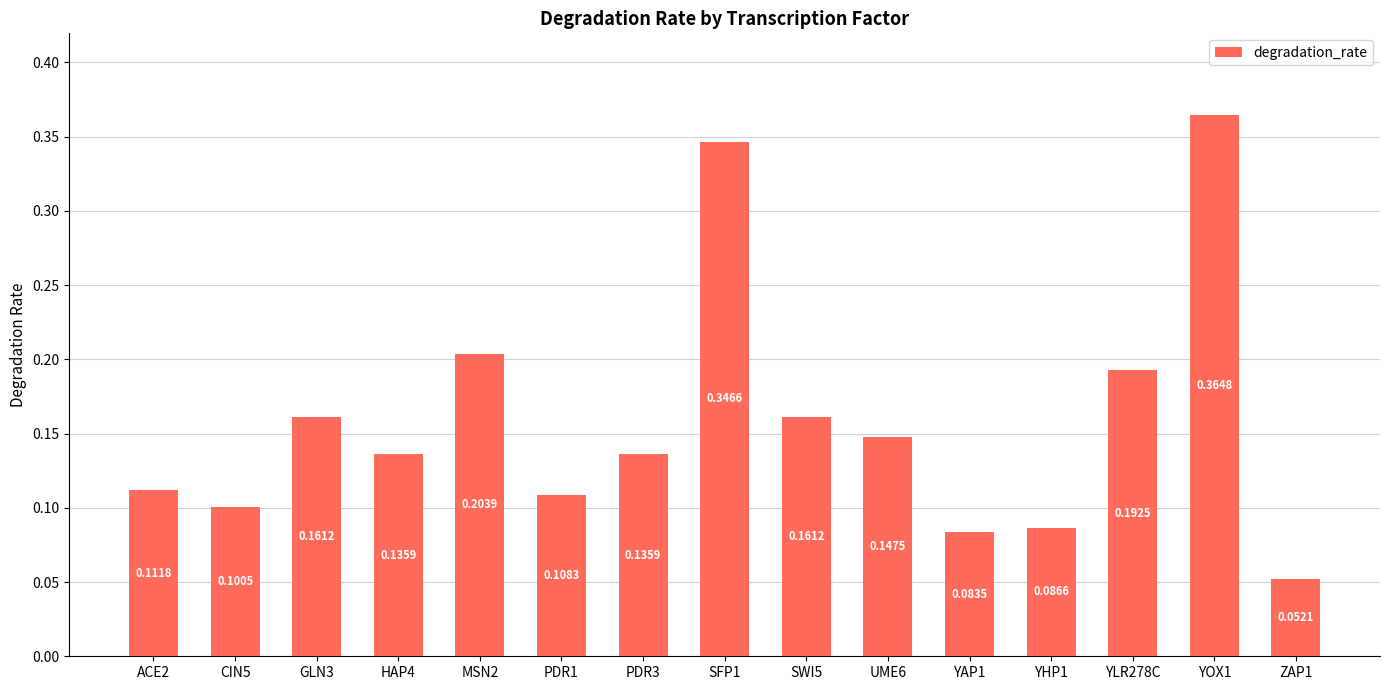

Between CIN5 and YAP1, which is larger?

CIN5